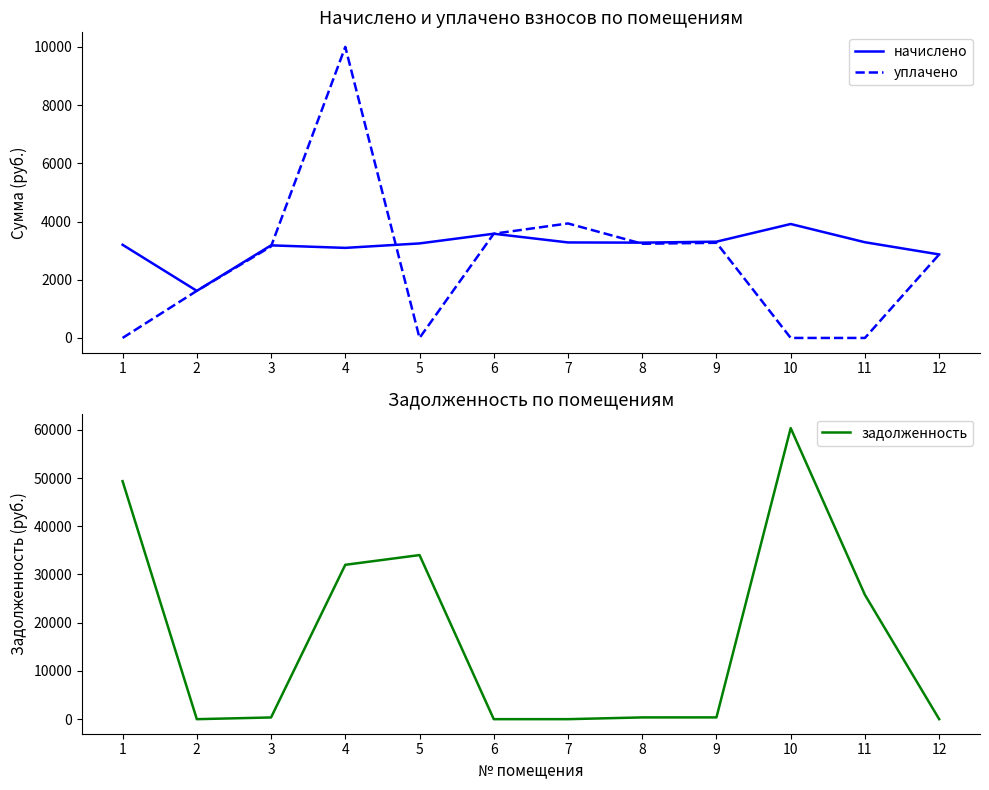

Reading left to right, list all the values displayed in this chart.

начислено: 3201.1	1618.3	3181.1	3094.4	3247.8	3580.5	3281.1	3274.5	3307.9	3914.7	3287.8	2869.1
уплачено: 0.0	1618.3	3143.9	10000.0	0.0	3580.5	3933.5	3236.2	3269.2	0.0	0.0	2869.1
задолженность: 49346.7	0.0	353.5	32004.4	34022.6	0.0	0.0	363.8	367.5	60347.7	25771.5	0.0